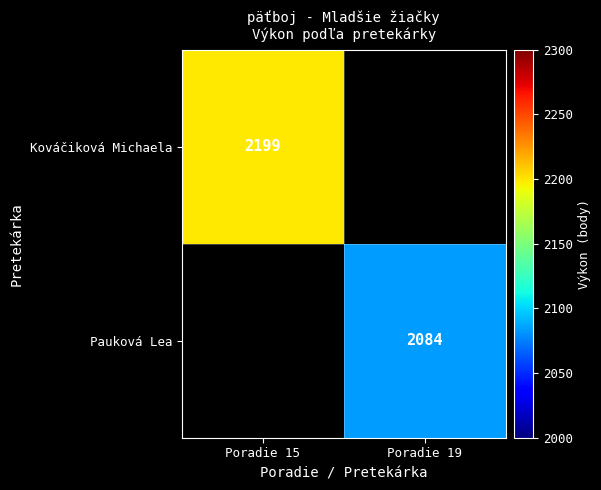

The Pauková Lea series shows 736 at Poradie 19. True or false?

False